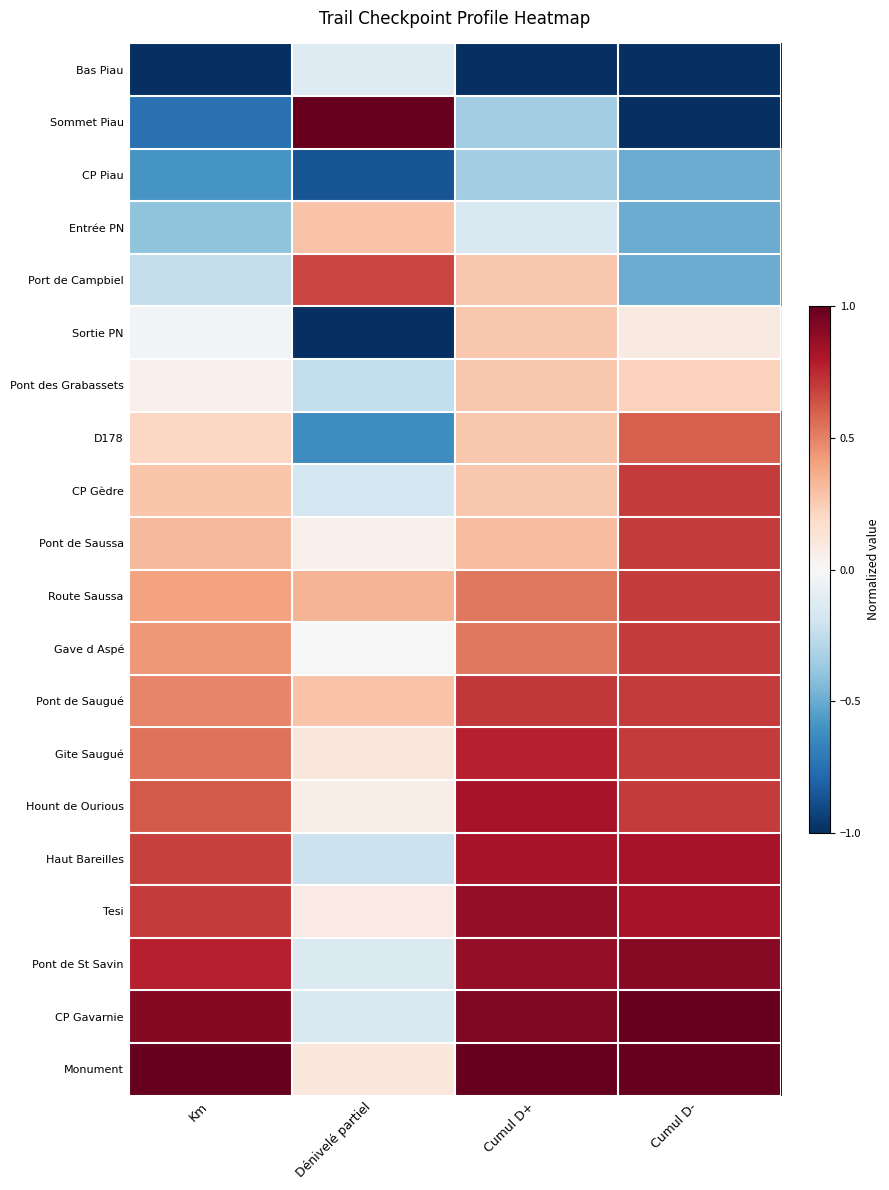

Reading left to right, extract all data points from this chart.

Bas Piau: Km=-1.0	Dénivelé partiel=-0.1	Cumul D+=-1.0	Cumul D-=-1.0
Sommet Piau: Km=-0.7	Dénivelé partiel=1.0	Cumul D+=-0.3	Cumul D-=-1.0
CP Piau: Km=-0.6	Dénivelé partiel=-0.9	Cumul D+=-0.3	Cumul D-=-0.5
Entrée PN: Km=-0.4	Dénivelé partiel=0.3	Cumul D+=-0.2	Cumul D-=-0.5
Port de Campbiel: Km=-0.2	Dénivelé partiel=0.7	Cumul D+=0.3	Cumul D-=-0.5
Sortie PN: Km=-0.0	Dénivelé partiel=-1.0	Cumul D+=0.3	Cumul D-=0.1
Pont des Grabassets: Km=0.1	Dénivelé partiel=-0.2	Cumul D+=0.3	Cumul D-=0.2
D178: Km=0.2	Dénivelé partiel=-0.6	Cumul D+=0.3	Cumul D-=0.6
CP Gèdre: Km=0.3	Dénivelé partiel=-0.2	Cumul D+=0.3	Cumul D-=0.7
Pont de Saussa: Km=0.3	Dénivelé partiel=0.1	Cumul D+=0.3	Cumul D-=0.7
Route Saussa: Km=0.4	Dénivelé partiel=0.3	Cumul D+=0.5	Cumul D-=0.7
Gave d Aspé: Km=0.4	Dénivelé partiel=0.0	Cumul D+=0.5	Cumul D-=0.7
Pont de Saugué: Km=0.5	Dénivelé partiel=0.3	Cumul D+=0.7	Cumul D-=0.7
Gite Saugué: Km=0.5	Dénivelé partiel=0.1	Cumul D+=0.8	Cumul D-=0.7
Hount de Ourious: Km=0.6	Dénivelé partiel=0.1	Cumul D+=0.8	Cumul D-=0.7
Haut Bareilles: Km=0.7	Dénivelé partiel=-0.2	Cumul D+=0.8	Cumul D-=0.8
Tesi: Km=0.7	Dénivelé partiel=0.1	Cumul D+=0.9	Cumul D-=0.8
Pont de St Savin: Km=0.8	Dénivelé partiel=-0.1	Cumul D+=0.9	Cumul D-=0.9
CP Gavarnie: Km=0.9	Dénivelé partiel=-0.2	Cumul D+=0.9	Cumul D-=1.0
Monument: Km=1.0	Dénivelé partiel=0.1	Cumul D+=1.0	Cumul D-=1.0